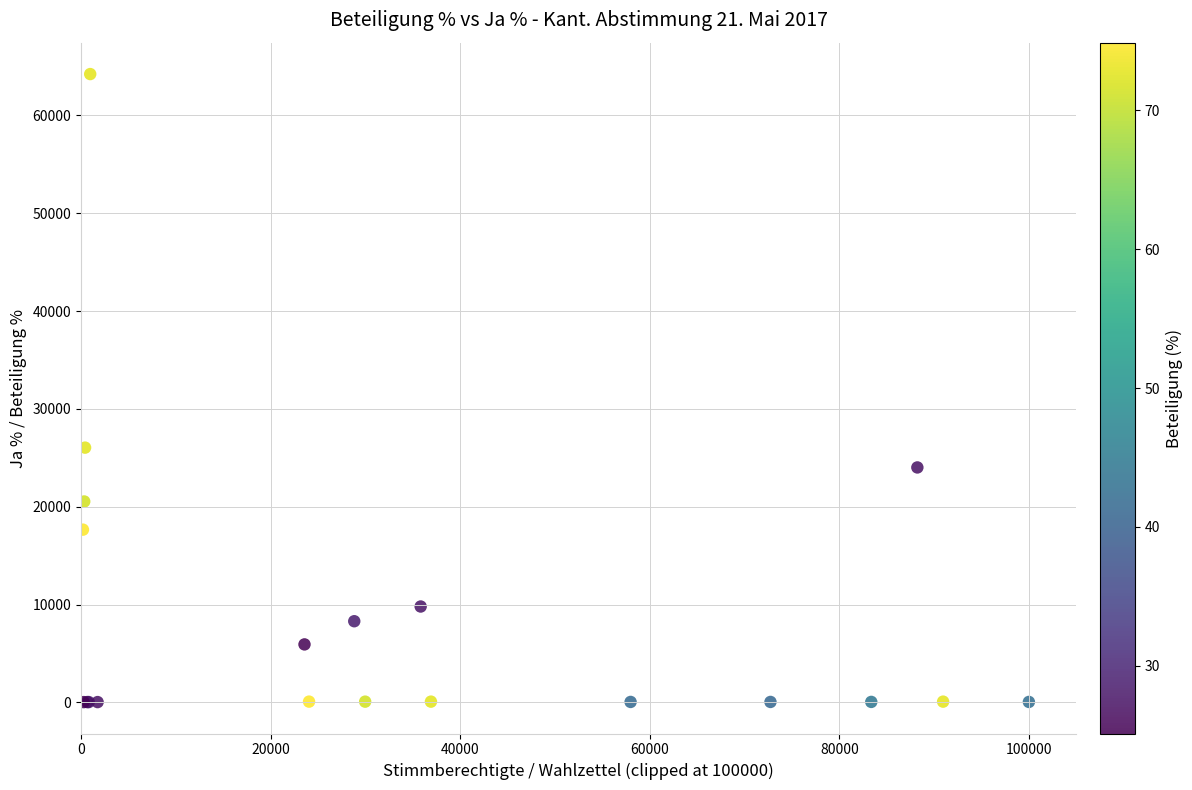

What Y value in the scatter plot is closest to 32123?

26037.0